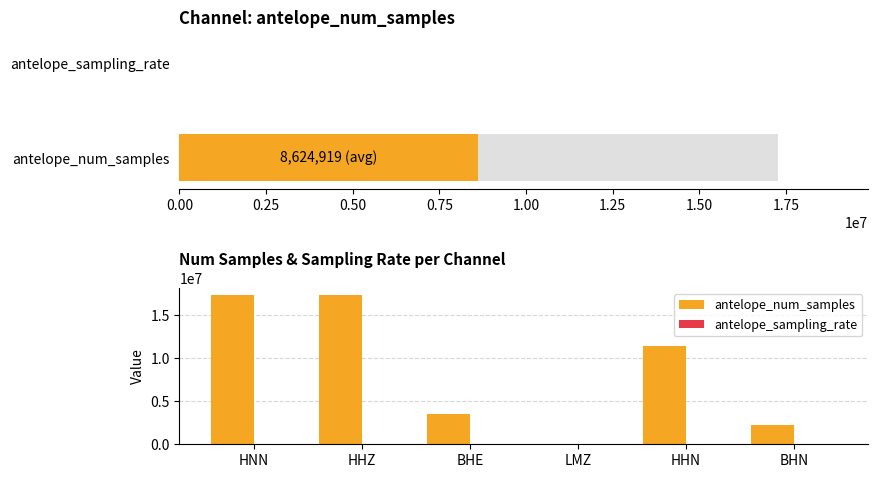

Rank the series by their average value, from lowest to highest.

antelope_sampling_rate, antelope_num_samples